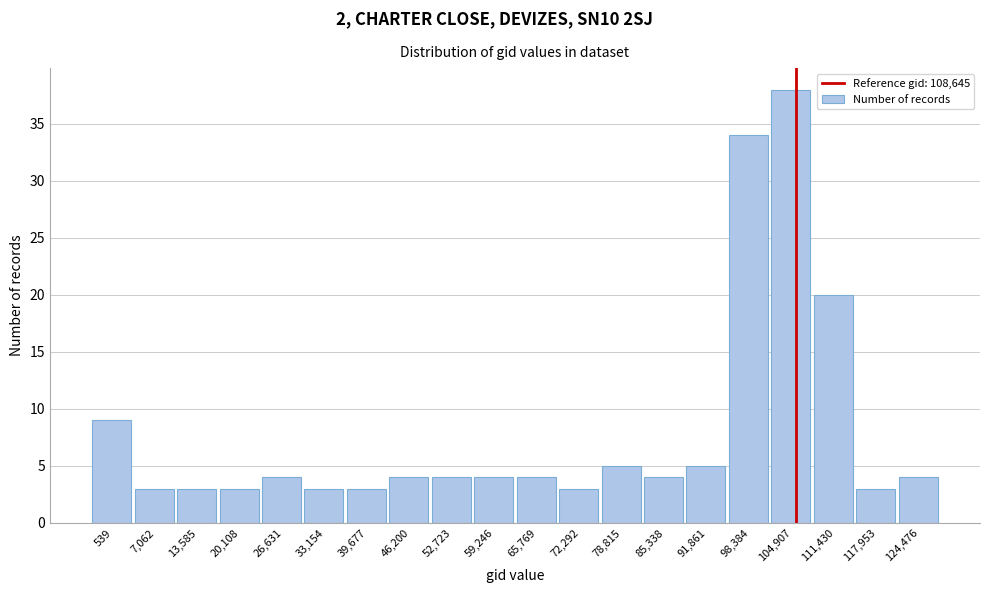

Reading left to right, what are all the values shown in this chart?

9	3	3	3	4	3	3	4	4	4	4	3	5	4	5	34	38	20	3	4